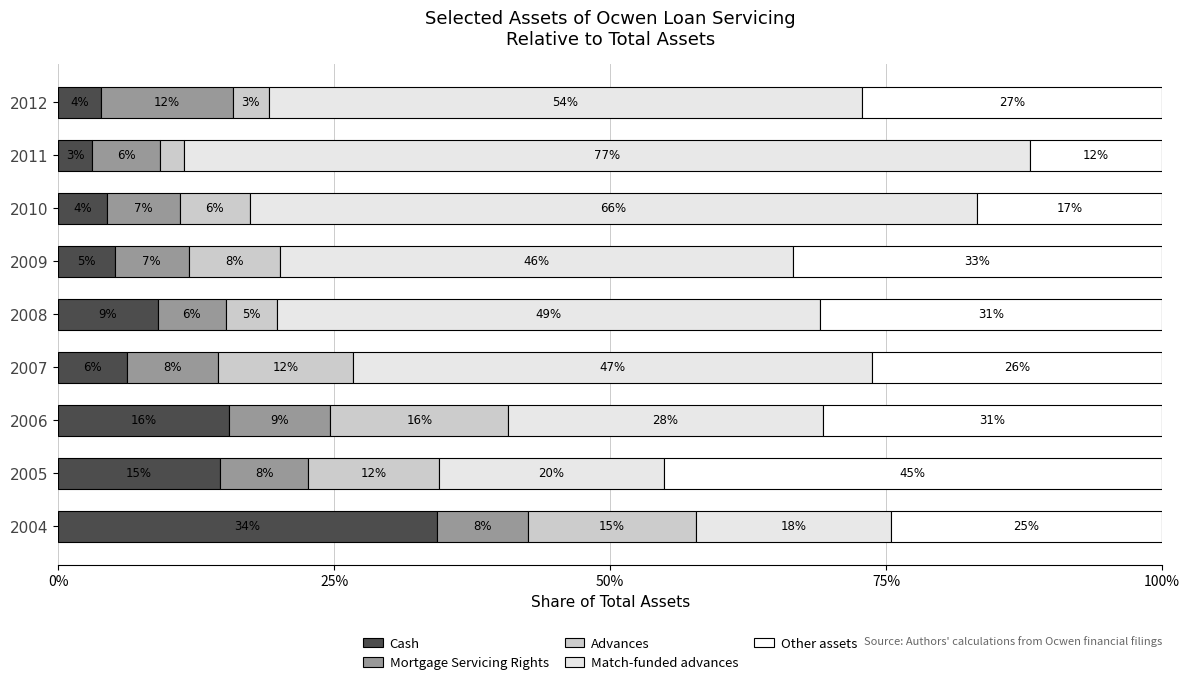

What is the difference between the maximum and minimum values in the Mortgage Servicing Rights series?

0.1